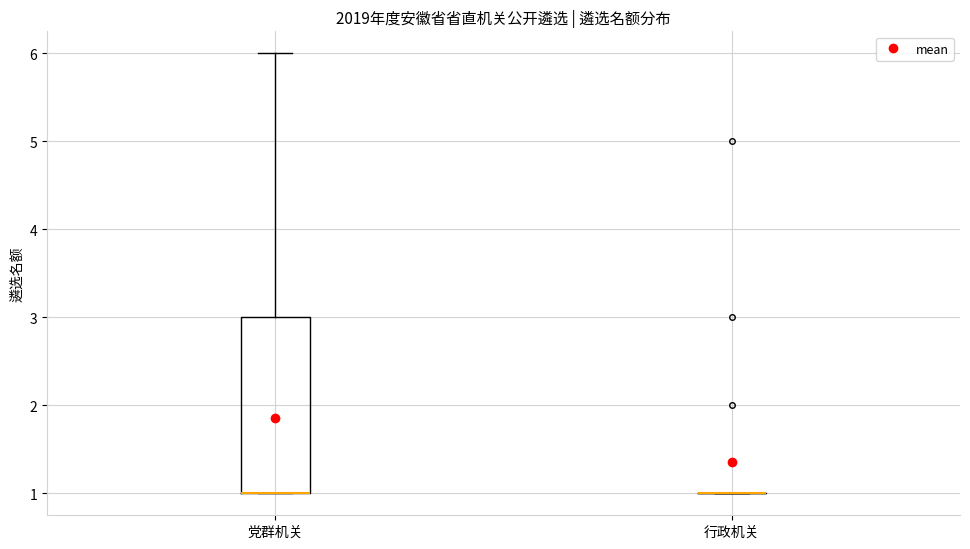

Reading left to right, read every box against the y-axis: the position of its median line, the range the box covers, and the ends of its whiskers. The values are not printed on the chart, so give them approximately, as read against the axis.

党群机关: median 1 (drawn on the box's lower edge), box 1 to 3, whiskers 1 to 6
行政机关: box collapsed to a line at 1, whiskers 1 to 1